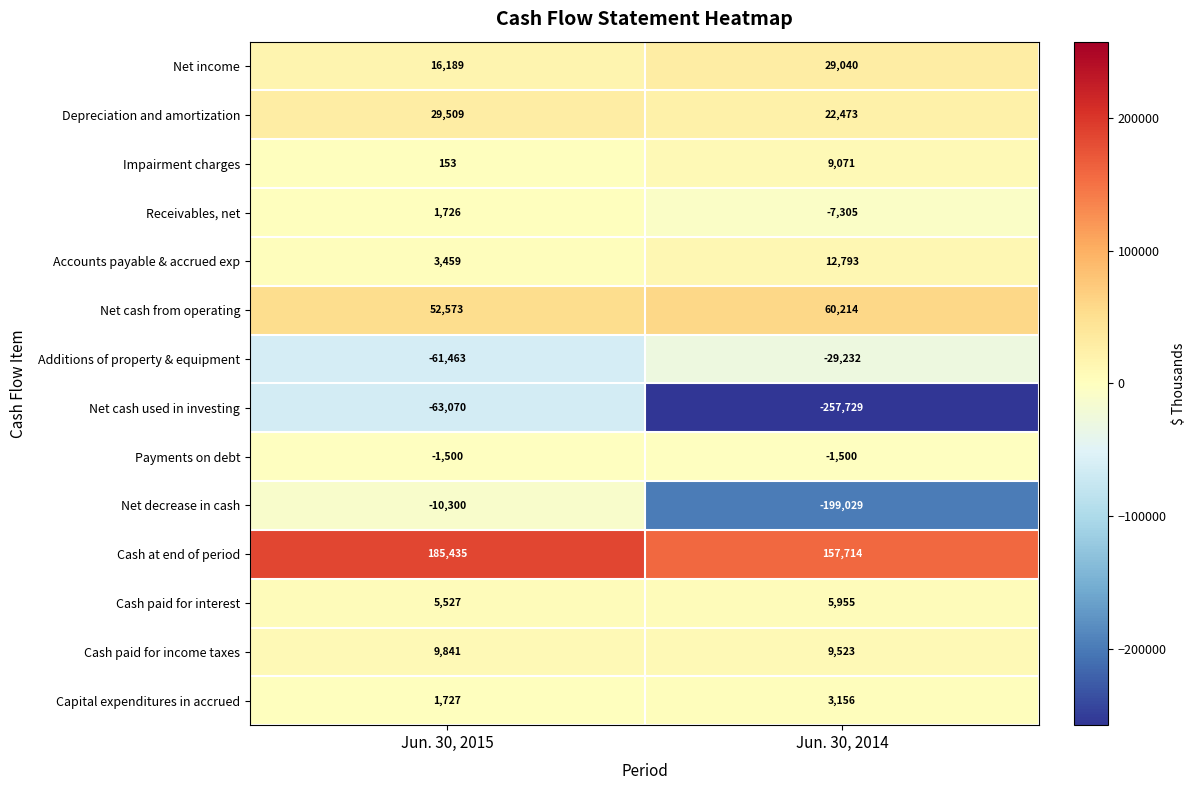

Reading right to left, list all the values displayed in this chart.

Net income: 29040	16189
Depreciation and amortization: 22473	29509
Impairment charges: 9071	153
Receivables, net: -7305	1726
Accounts payable & accrued exp: 12793	3459
Net cash from operating: 60214	52573
Additions of property & equipment: -29232	-61463
Net cash used in investing: -257729	-63070
Payments on debt: -1500	-1500
Net decrease in cash: -199029	-10300
Cash at end of period: 157714	185435
Cash paid for interest: 5955	5527
Cash paid for income taxes: 9523	9841
Capital expenditures in accrued: 3156	1727